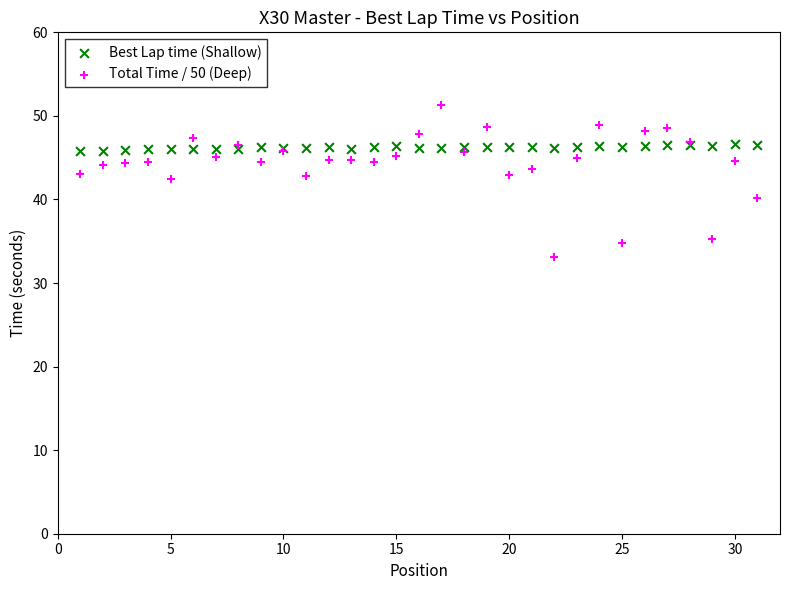

Which series has the widest spread of Y values?

Total Time / 50 (Deep)